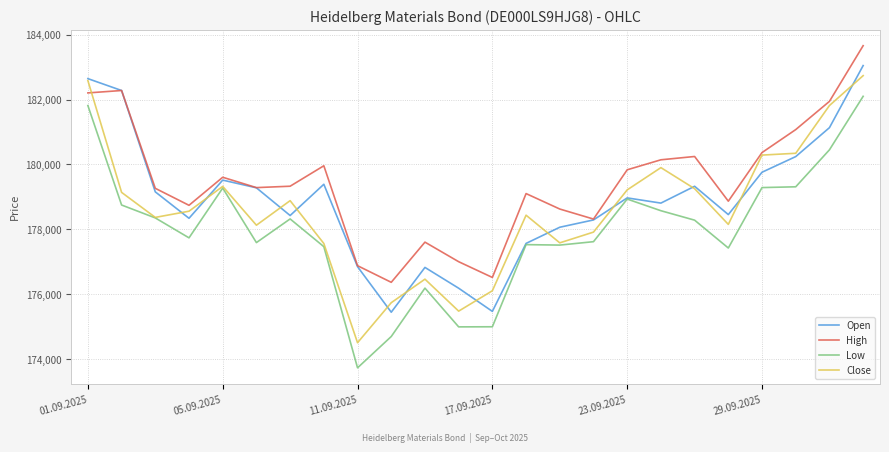

List the series in order of their overall mean, highest first.

High, Open, Close, Low